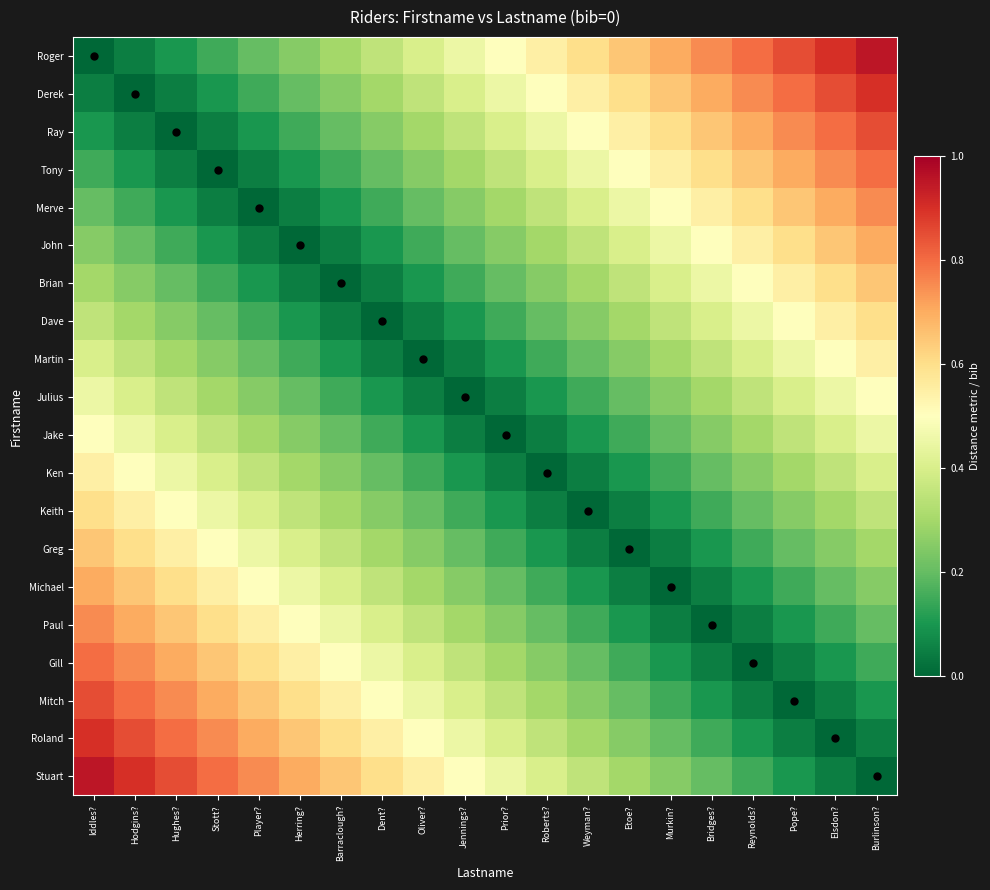

At how many categories does at least one series exceed 0?

20